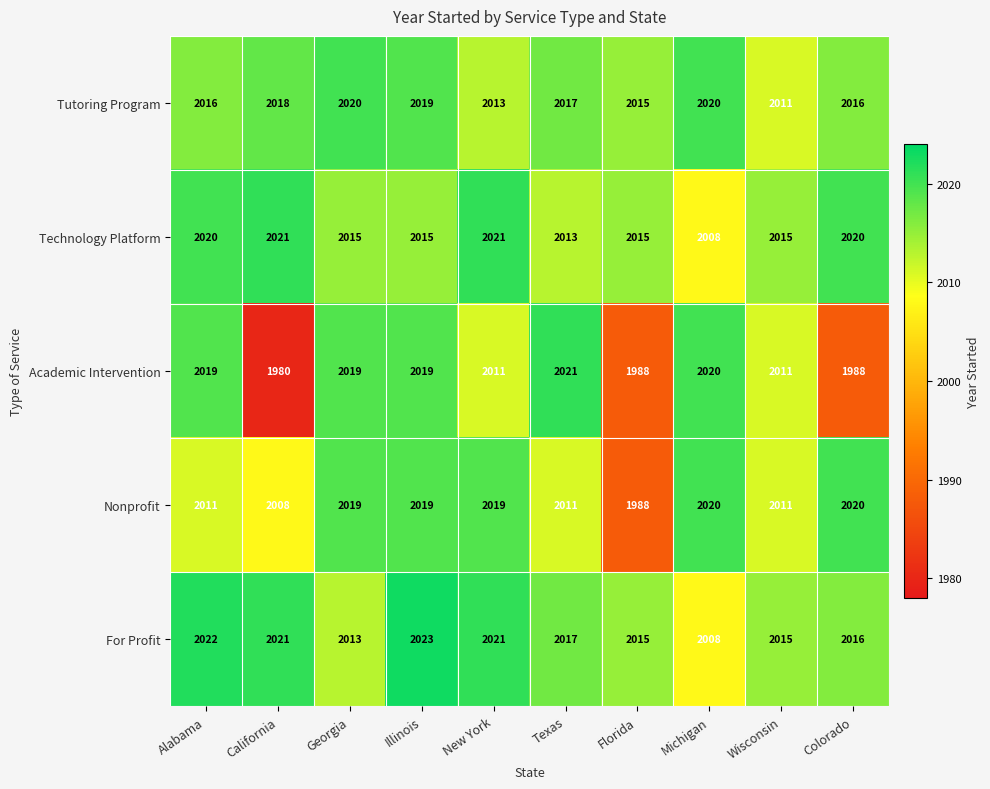

What is the minimum value shown in the chart?

1980